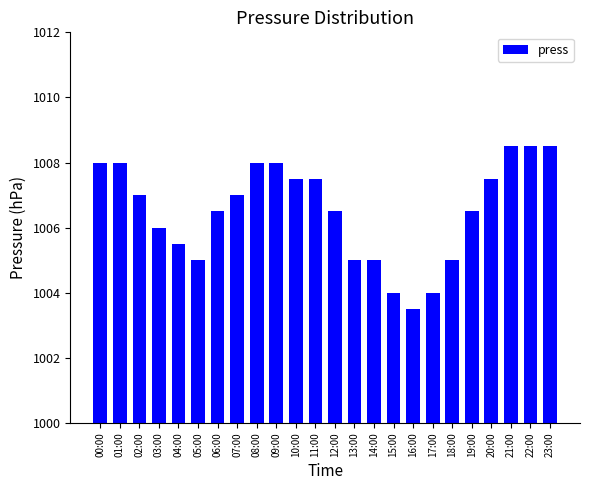

The chart shows a value of 1005.0 at 05:00. True or false?

True